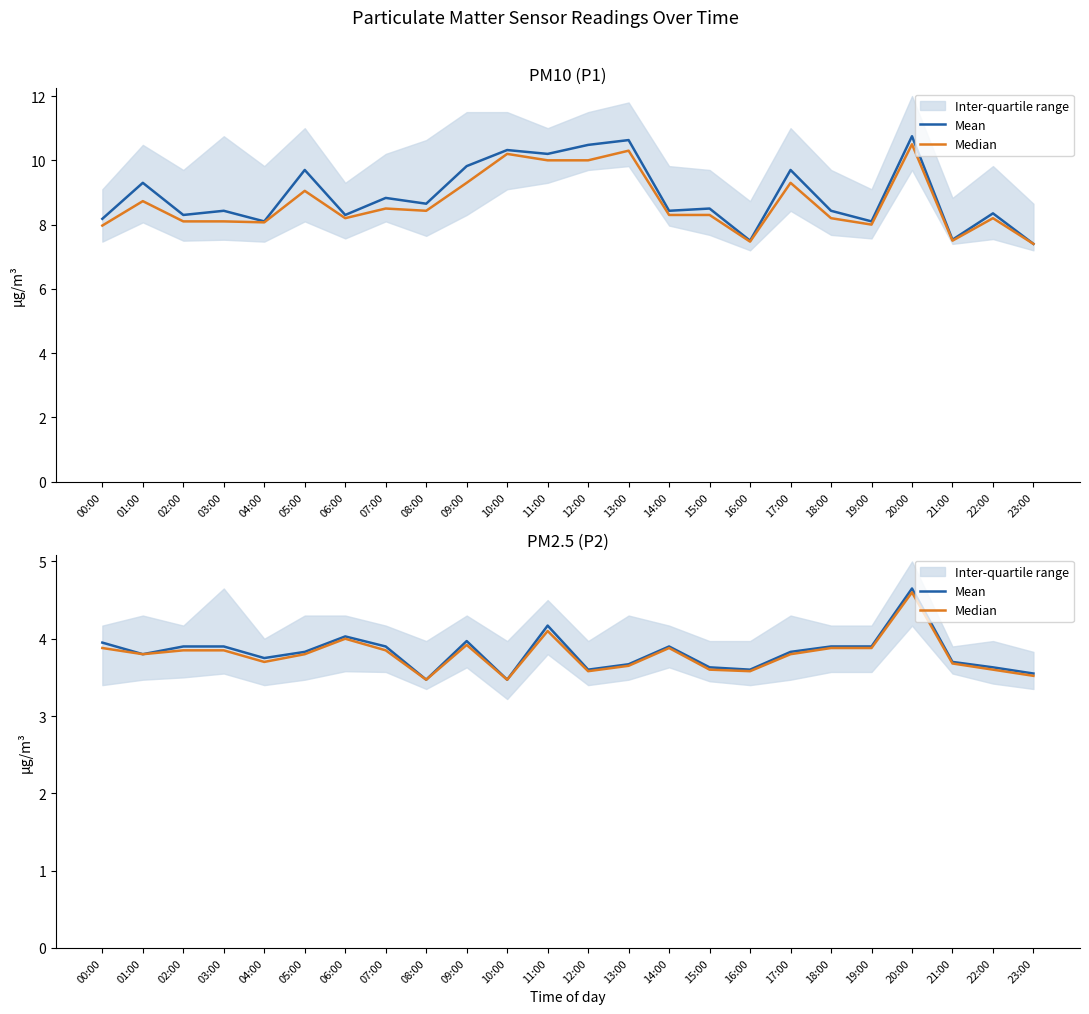

At which category is the sum across all series the highest?

20:00